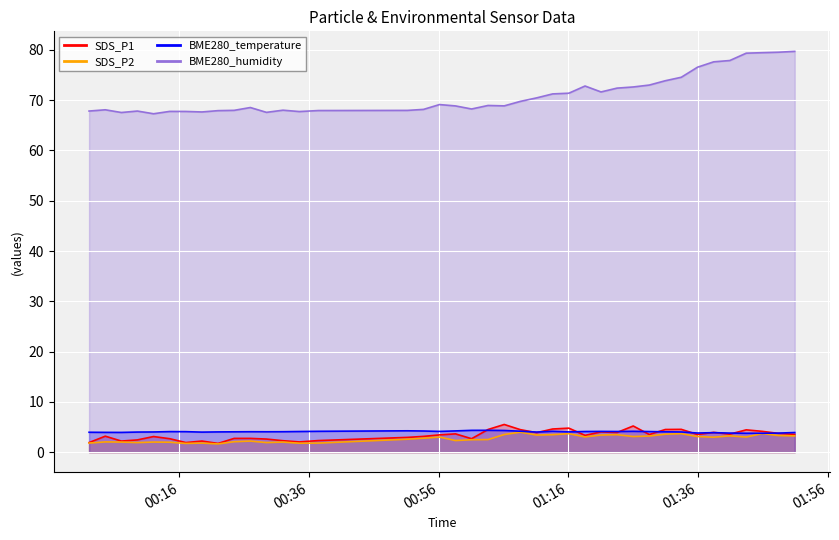

Which has a higher value, 2021/12/04 01:45:55 or 2021/12/04 00:02:03?

2021/12/04 01:45:55